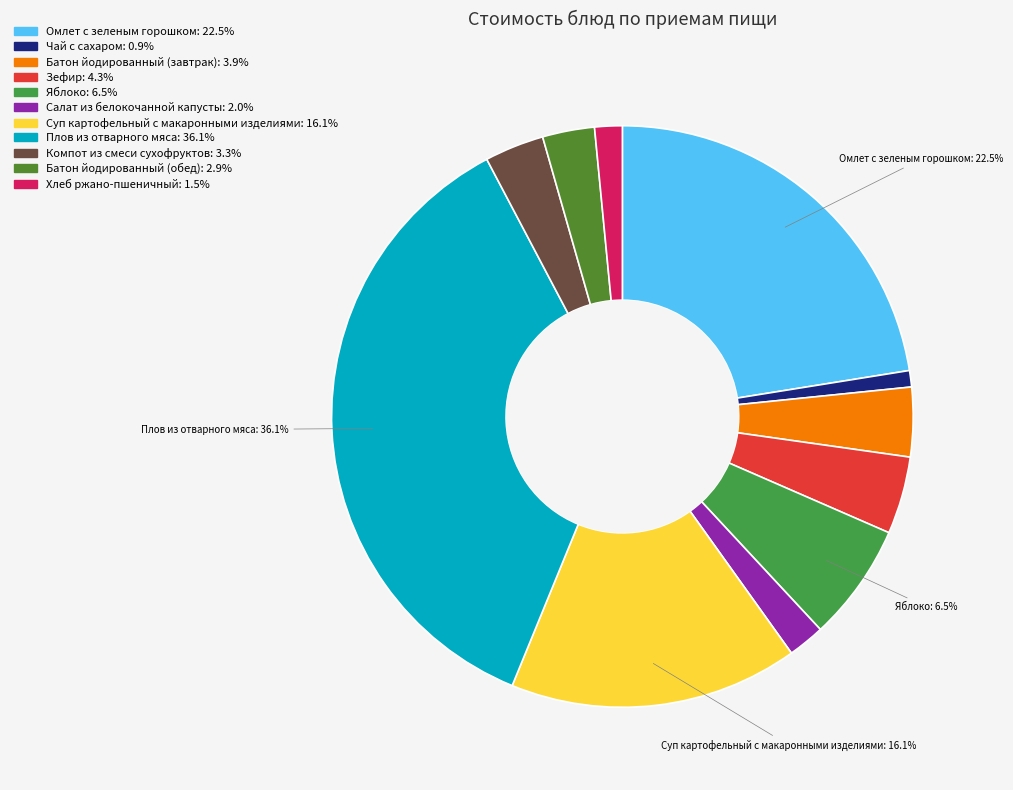

What percentage do Компот из смеси сухофруктов and Батон йодированный (завтрак) together represent?

7.2%